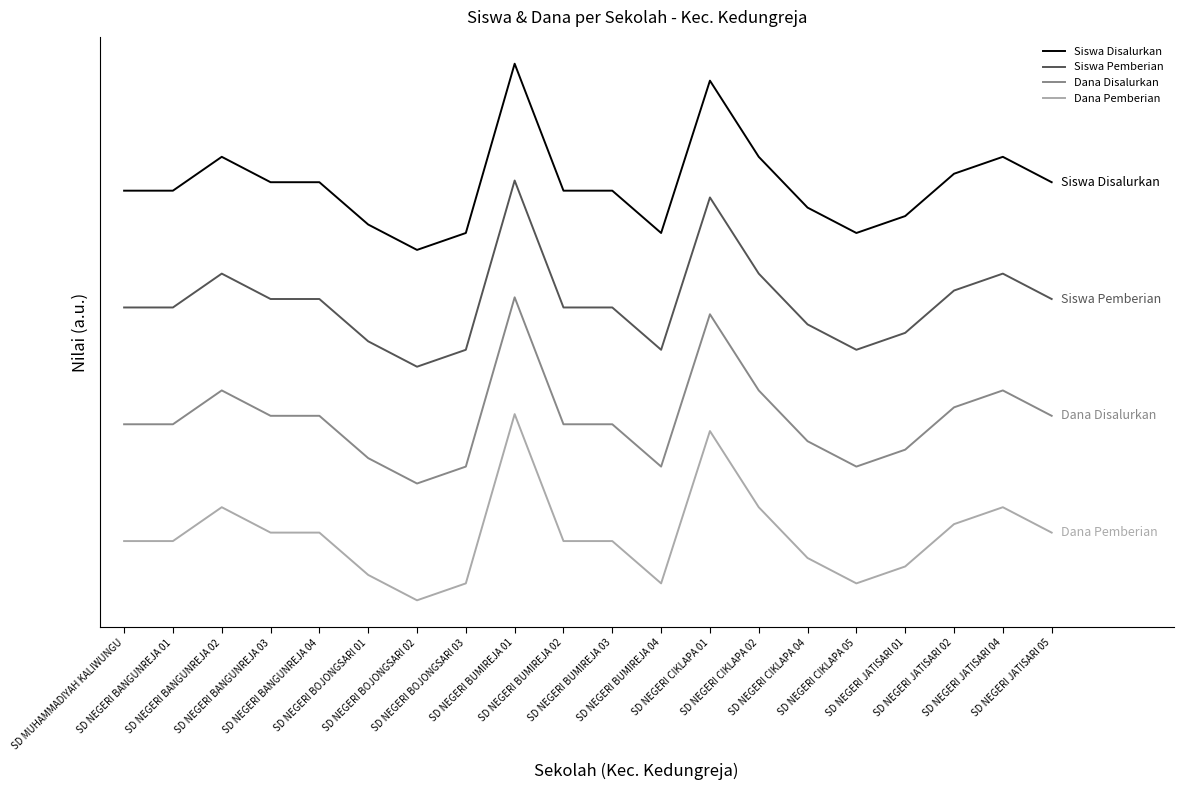

Is this an area chart (filled region under the line)?

No